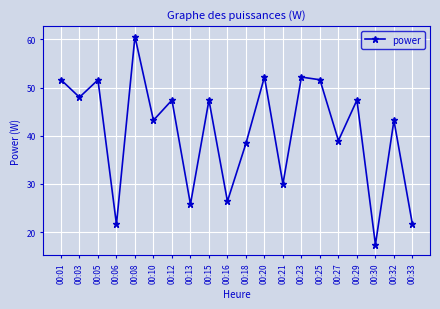

Which category has the highest value across all series?

00:08